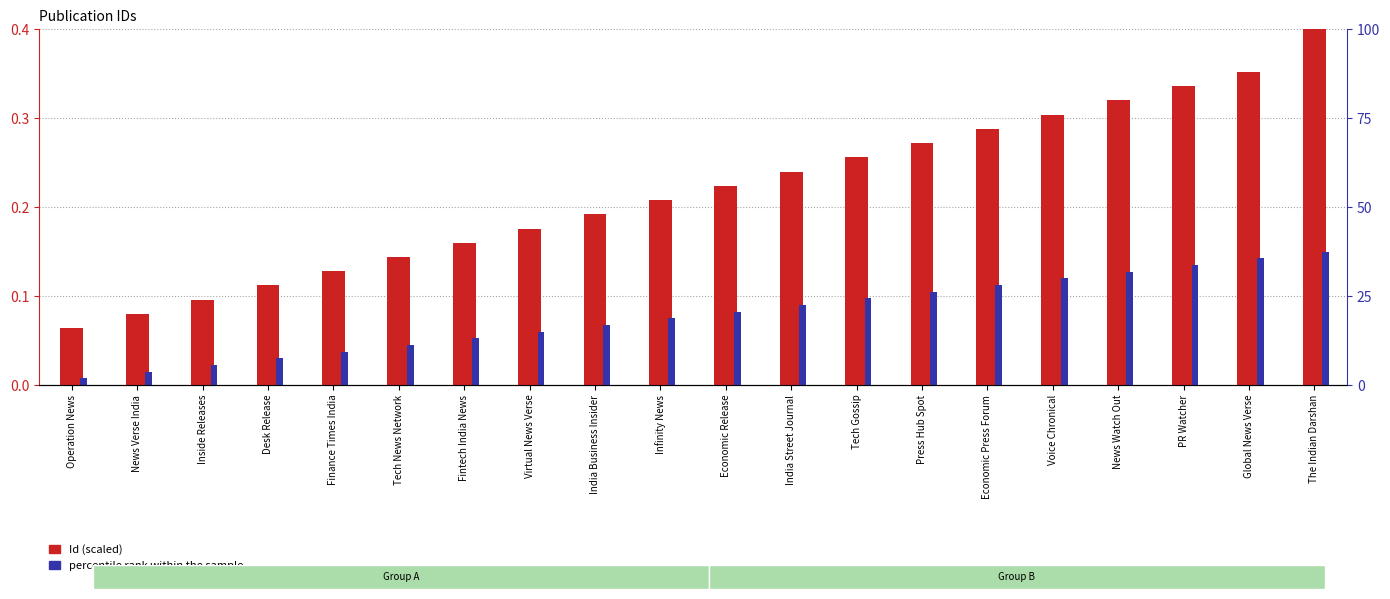

What are all the series names shown in the legend?

Id (scaled), percentile rank within the sample